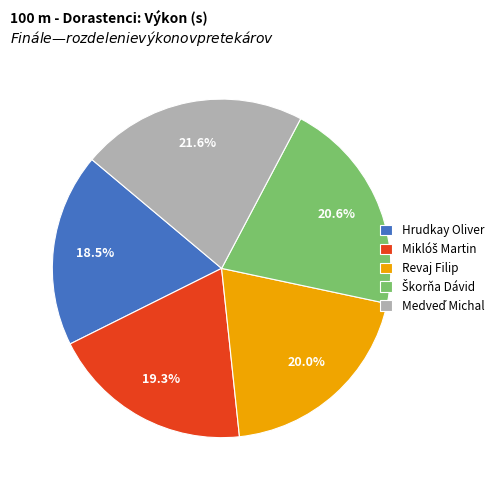

How many segments does this pie chart have?

5